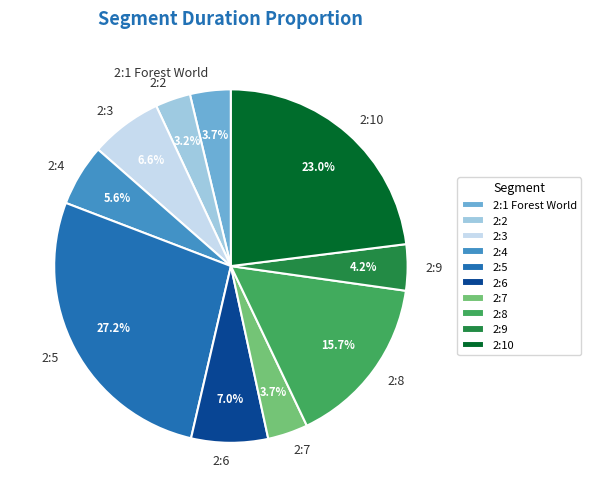

Which slice is the largest?

2:5